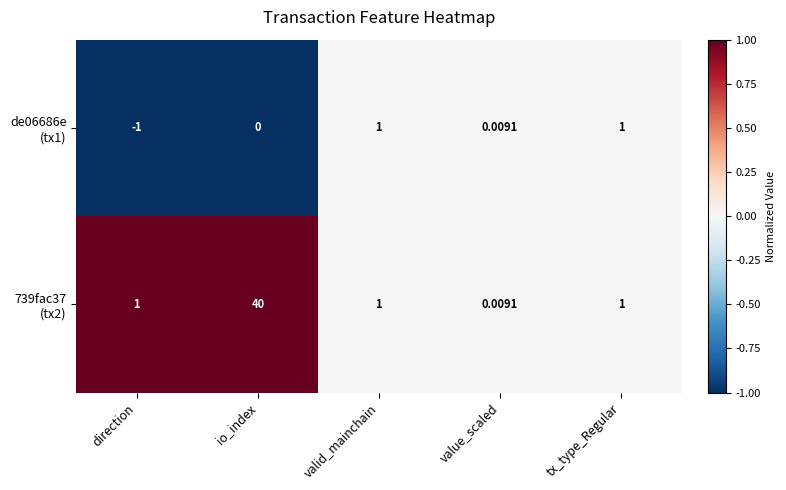

Which category has the lowest value across all series?

direction